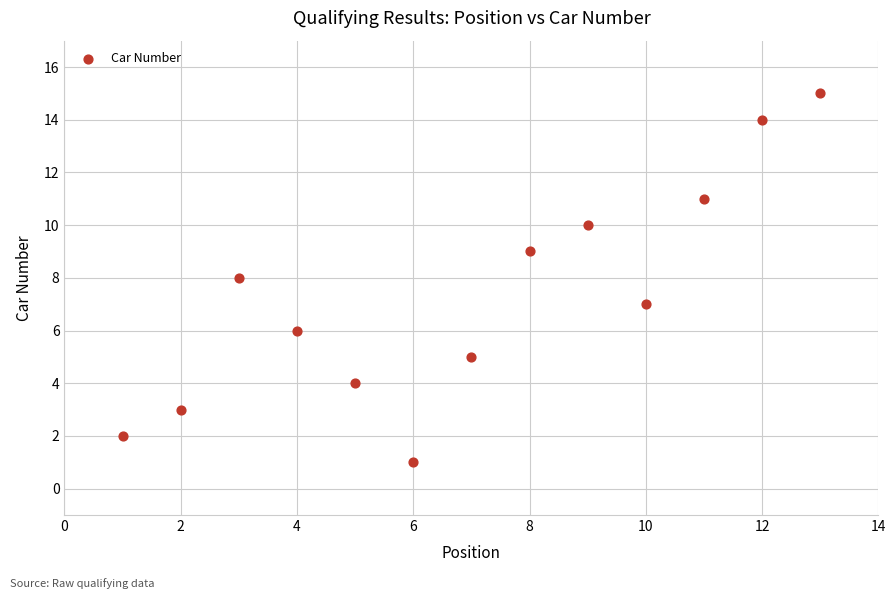

What is the range of Y values (max minus min)?

14